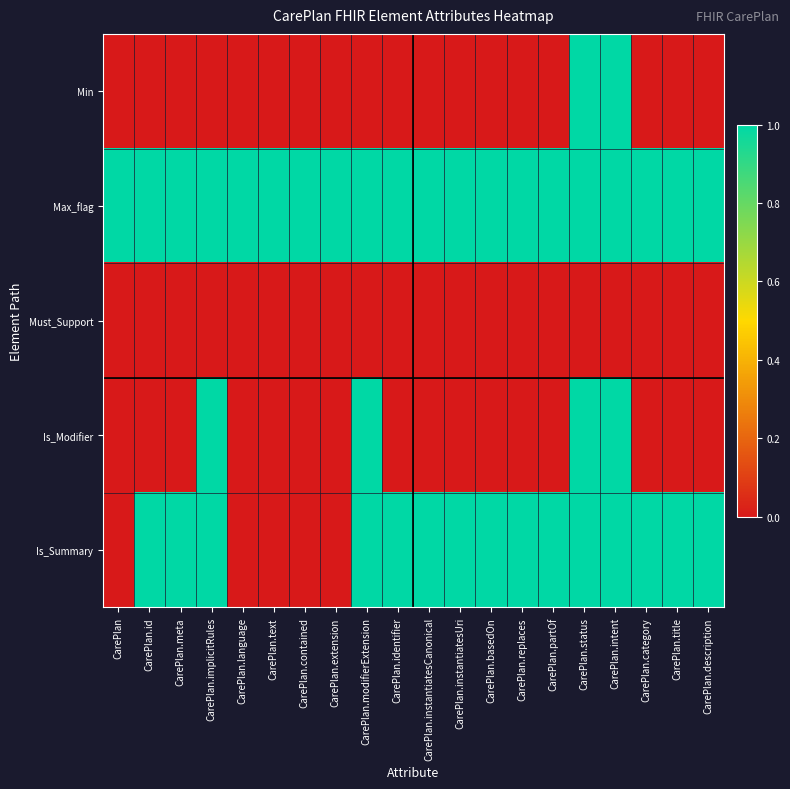

Rank the series by their maximum value, from highest to lowest.

Min, Max_flag, Is_Modifier, Is_Summary, Must_Support